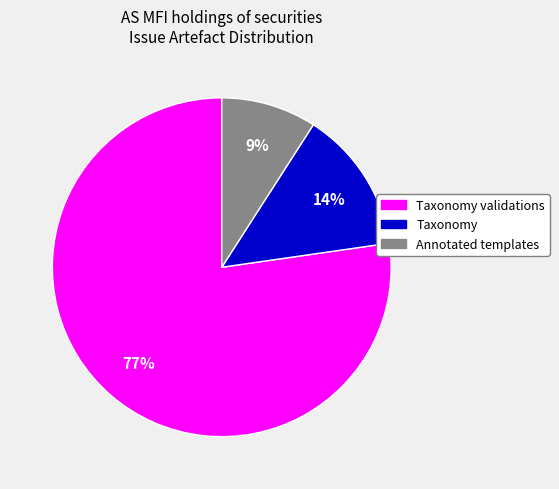

To the nearest percent, what is the average slice percentage?

33%